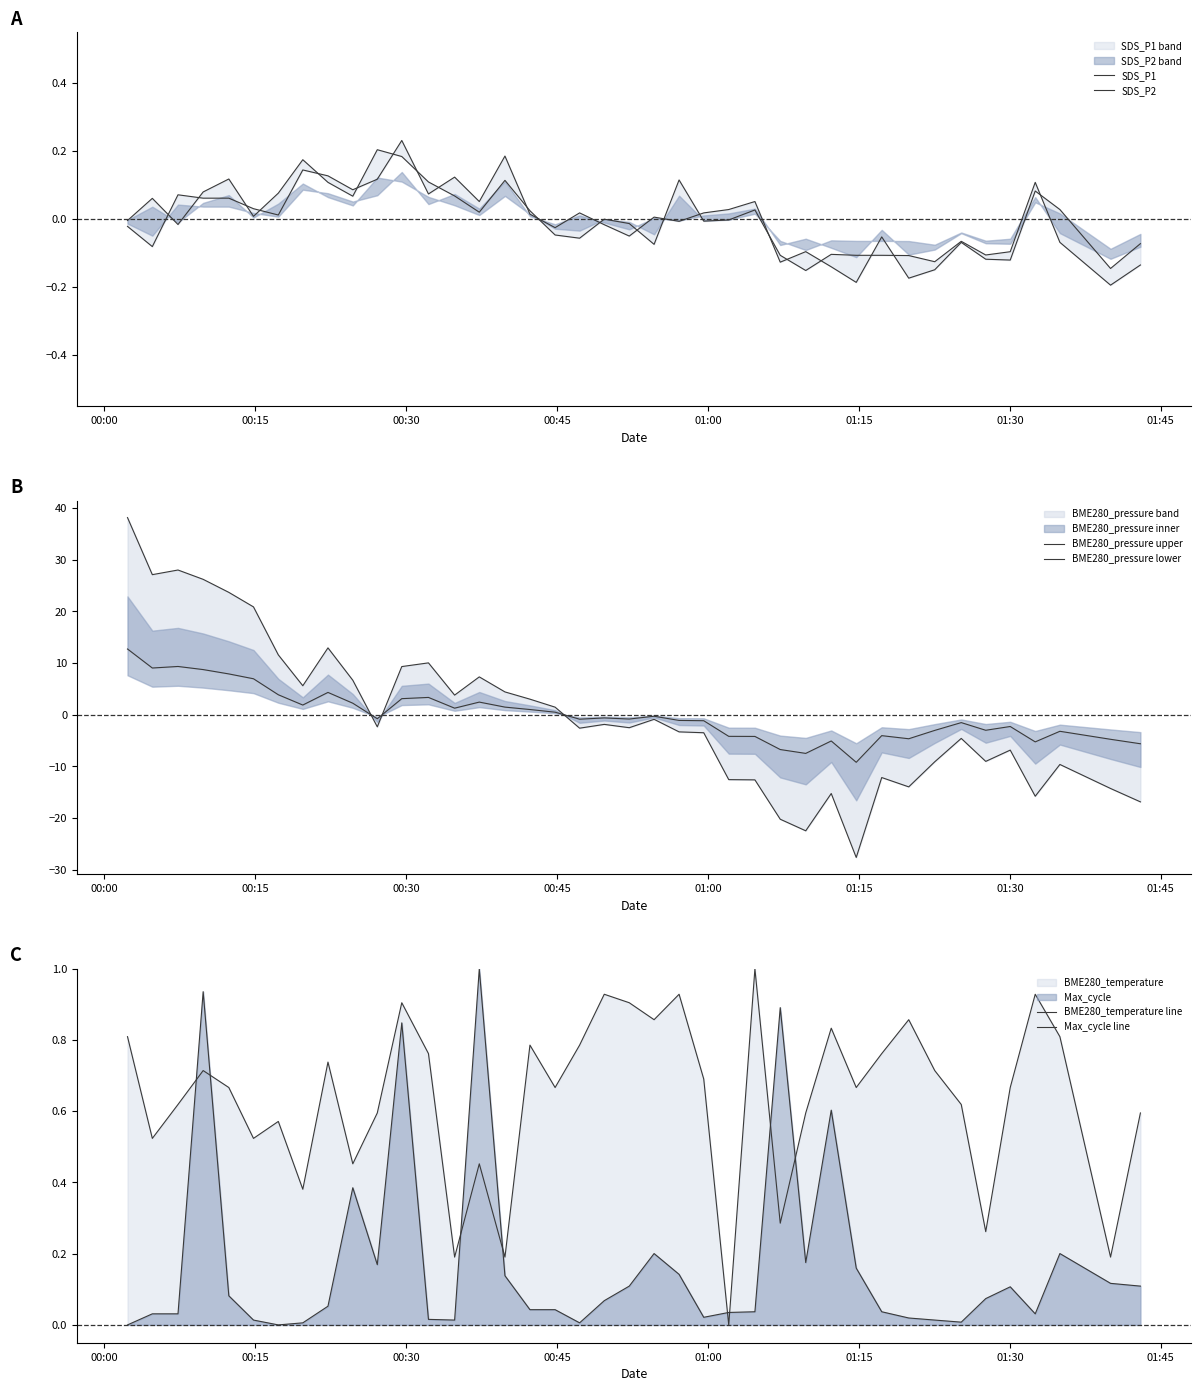

Which series has the widest spread of values?

BME280_pressure upper